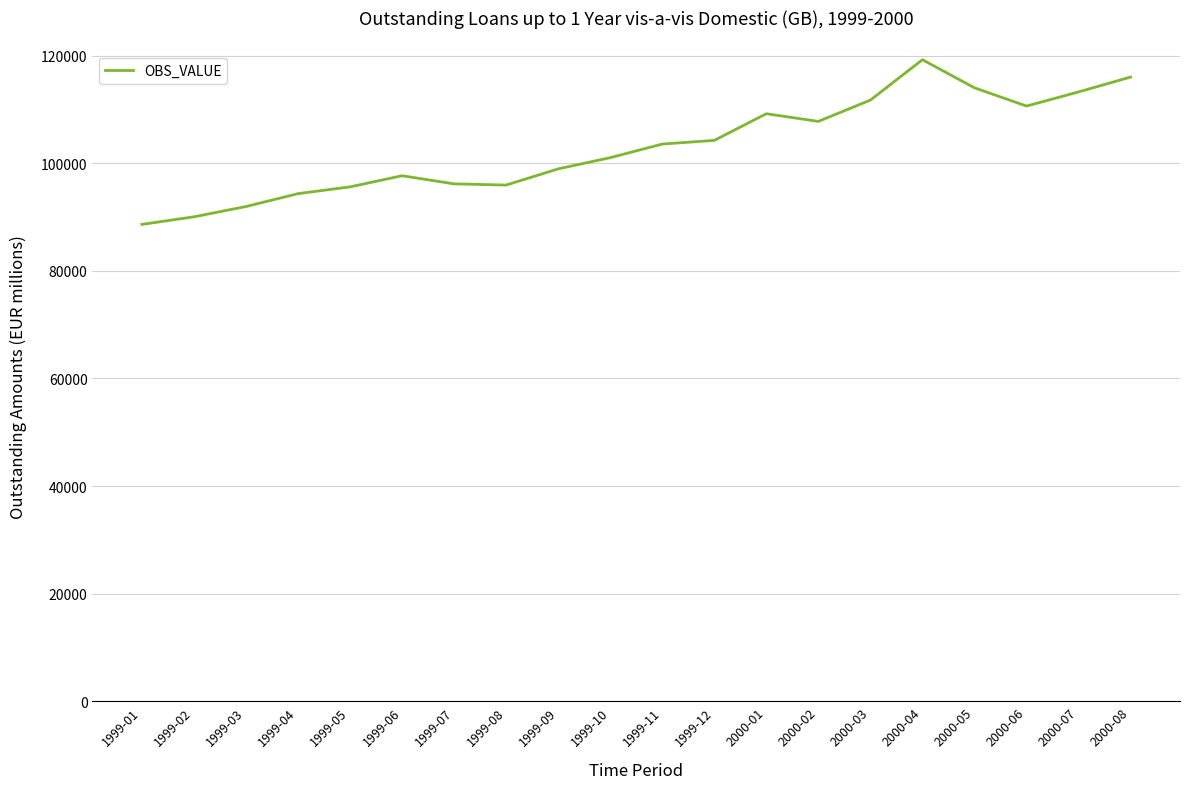

What is the smallest value displayed?

88626.6